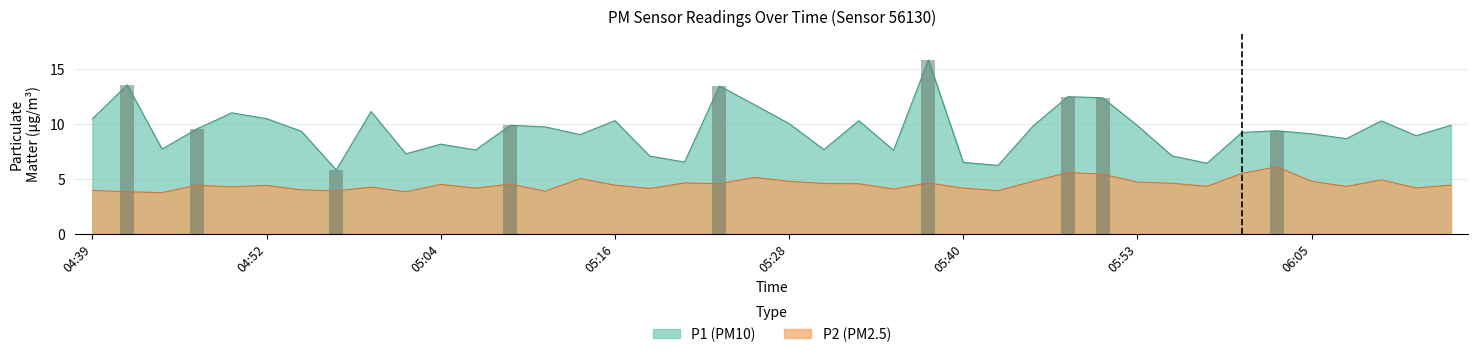

What is the minimum value for P2 (PM2.5)?

3.7